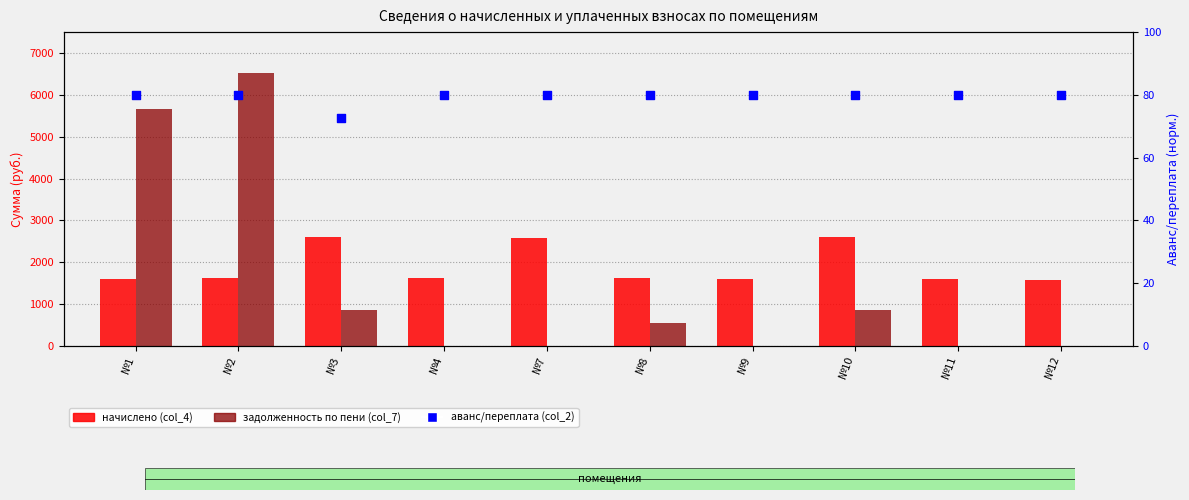

Which series has the largest Y range (max minus min)?

задолженность по пени (col_7)